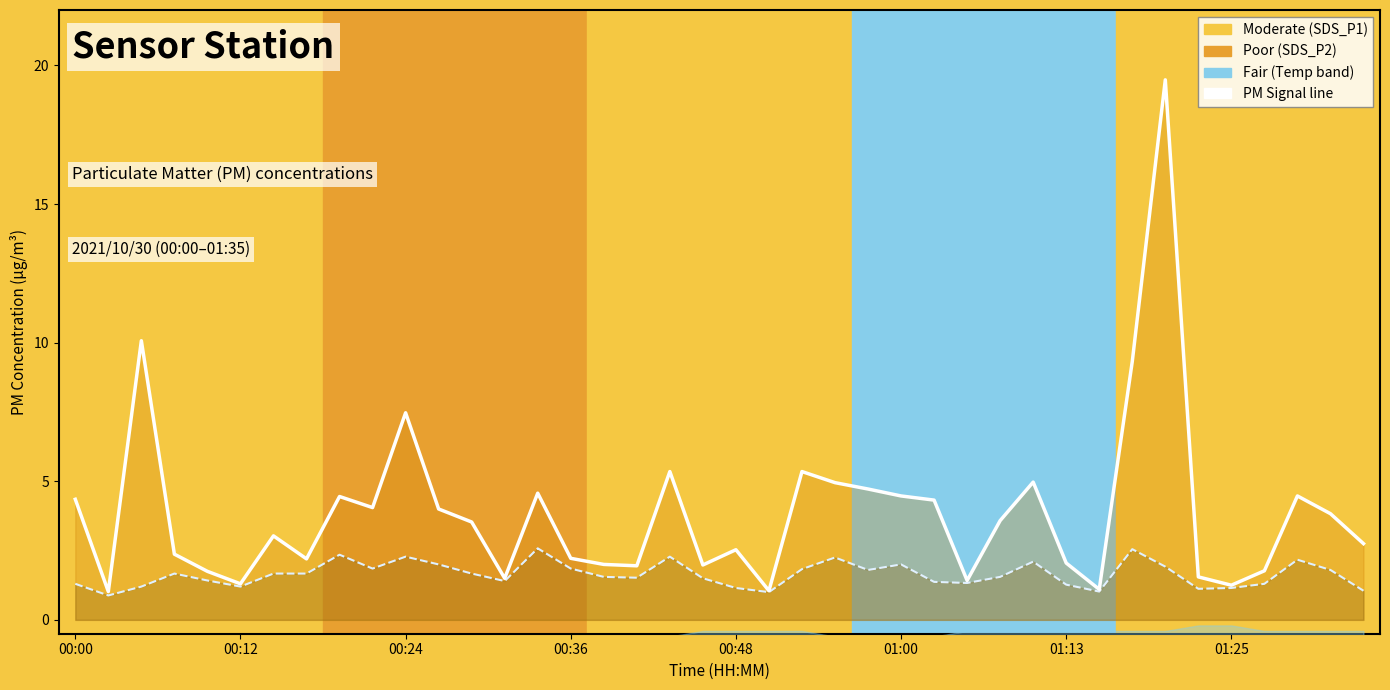

True or false: SDS_P2 line and SDS_P1 line cross at least once.

False